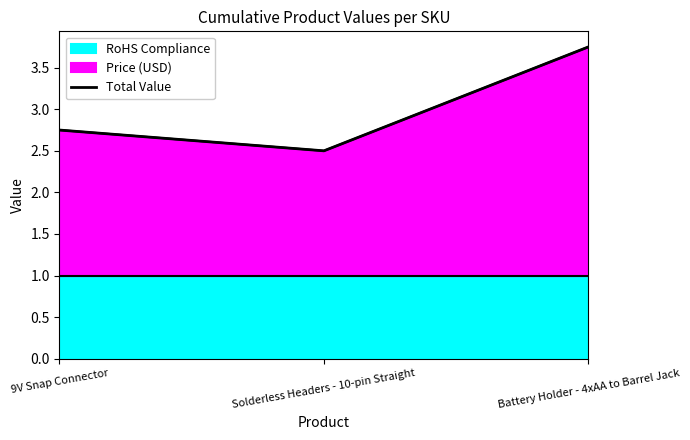

Which category has the highest value across all series?

Battery Holder - 4xAA to Barrel Jack